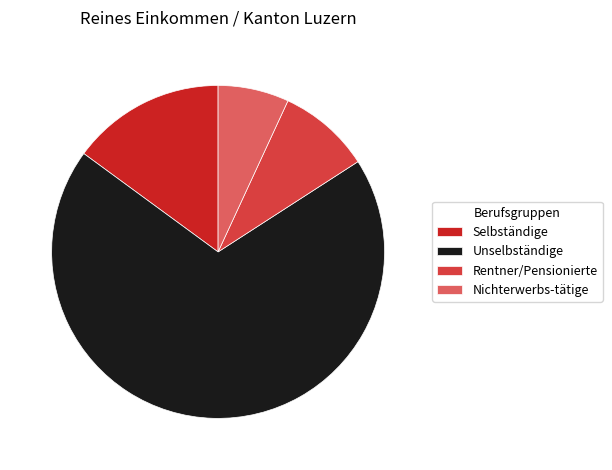

Does any single category account for the majority?

Yes